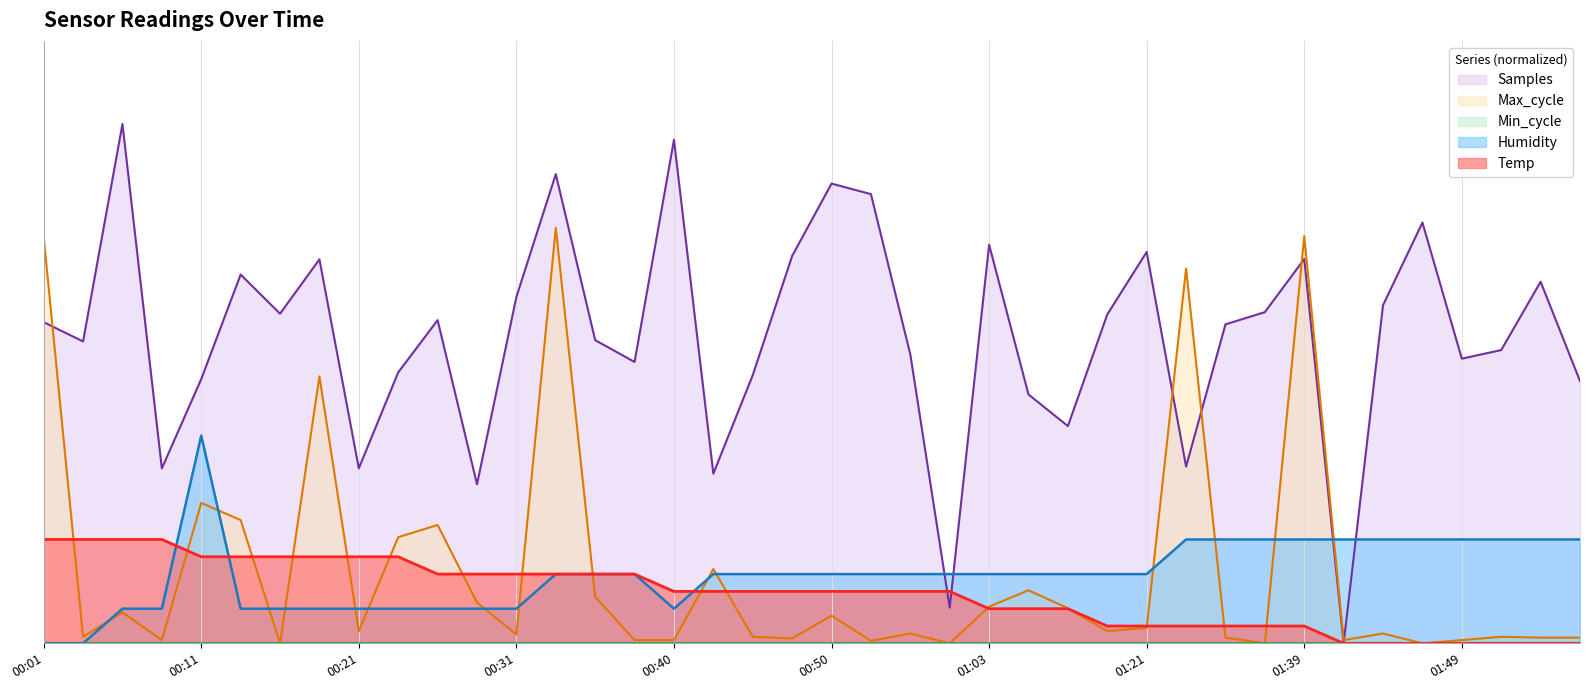

Reading left to right, list all the values displayed in this chart.

Temp: 00:01=1.0	00:04=1.0	00:06=1.0	00:08=1.0	00:11=0.8	00:13=0.8	00:16=0.8	00:18=0.8	00:21=0.8	00:23=0.8	00:26=0.7	00:28=0.7	00:31=0.7	00:33=0.7	00:35=0.7	00:38=0.7	00:40=0.5	00:43=0.5	00:45=0.5	00:48=0.5	00:50=0.5	00:53=0.5	00:55=0.5	01:00=0.5	01:03=0.3	01:06=0.3	01:16=0.3	01:19=0.2	01:21=0.2	01:32=0.2	01:35=0.2	01:37=0.2	01:39=0.2	01:42=0.0	01:44=0.0	01:47=0.0	01:49=0.0	01:52=0.0	01:54=0.0	01:56=0.0
Humidity: 00:01=0.0	00:04=0.0	00:06=0.3	00:08=0.3	00:11=2.0	00:13=0.3	00:16=0.3	00:18=0.3	00:21=0.3	00:23=0.3	00:26=0.3	00:28=0.3	00:31=0.3	00:33=0.7	00:35=0.7	00:38=0.7	00:40=0.3	00:43=0.7	00:45=0.7	00:48=0.7	00:50=0.7	00:53=0.7	00:55=0.7	01:00=0.7	01:03=0.7	01:06=0.7	01:16=0.7	01:19=0.7	01:21=0.7	01:32=1.0	01:35=1.0	01:37=1.0	01:39=1.0	01:42=1.0	01:44=1.0	01:47=1.0	01:49=1.0	01:52=1.0	01:54=1.0	01:56=1.0
Max_cycle: 00:01=3.9	00:04=0.1	00:06=0.3	00:08=0.0	00:11=1.4	00:13=1.2	00:16=0.0	00:18=2.6	00:21=0.1	00:23=1.0	00:26=1.1	00:28=0.4	00:31=0.1	00:33=4.0	00:35=0.4	00:38=0.0	00:40=0.0	00:43=0.7	00:45=0.1	00:48=0.0	00:50=0.3	00:53=0.0	00:55=0.1	01:00=0.0	01:03=0.4	01:06=0.5	01:16=0.3	01:19=0.1	01:21=0.1	01:32=3.6	01:35=0.1	01:37=0.0	01:39=3.9	01:42=0.0	01:44=0.1	01:47=0.0	01:49=0.0	01:52=0.1	01:54=0.1	01:56=0.1
Samples: 00:01=3.1	00:04=2.9	00:06=5.0	00:08=1.7	00:11=2.5	00:13=3.6	00:16=3.2	00:18=3.7	00:21=1.7	00:23=2.6	00:26=3.1	00:28=1.5	00:31=3.3	00:33=4.5	00:35=2.9	00:38=2.7	00:40=4.8	00:43=1.6	00:45=2.6	00:48=3.7	00:50=4.4	00:53=4.3	00:55=2.8	01:00=0.3	01:03=3.8	01:06=2.4	01:16=2.1	01:19=3.2	01:21=3.8	01:32=1.7	01:35=3.1	01:37=3.2	01:39=3.7	01:42=0.0	01:44=3.3	01:47=4.1	01:49=2.7	01:52=2.8	01:54=3.5	01:56=2.5